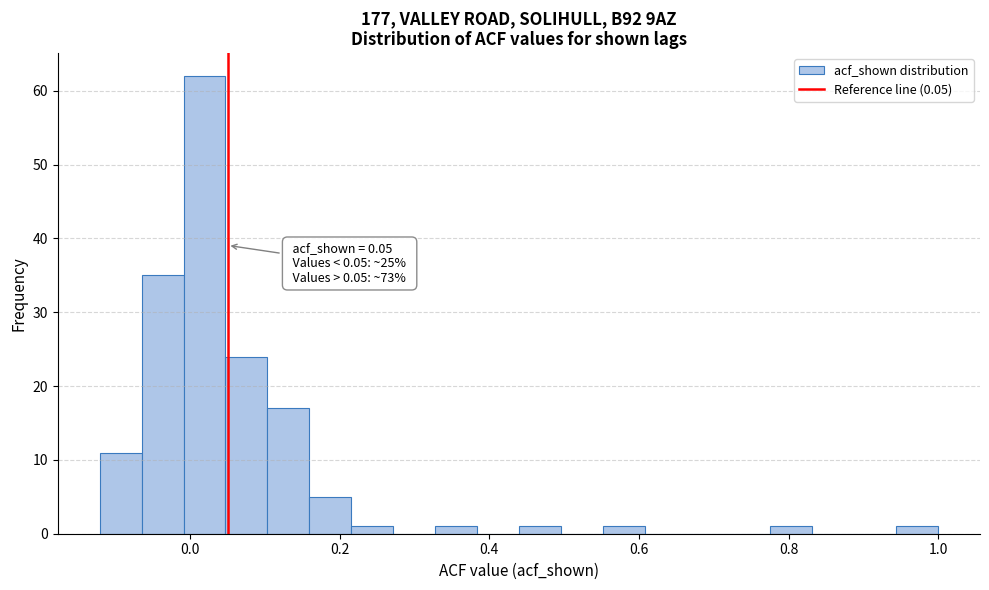

Read against the x-axis, roughly where is the centre of the tallest bar?

0.02